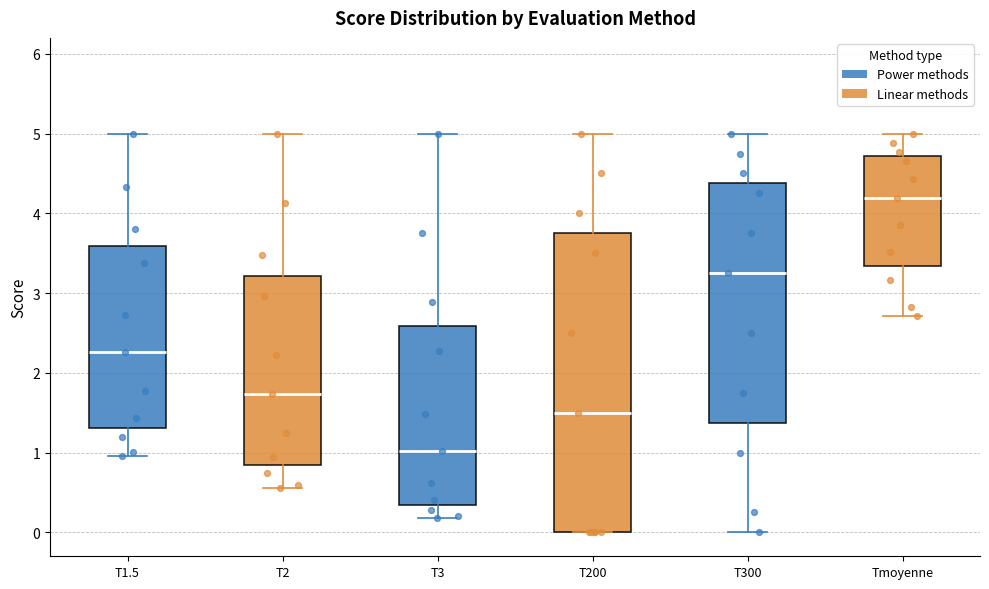

Reading left to right, transcribe this box plot: for each box, give where its median line is, the range the box spans, and where its two whiskers end, as read against the y-axis. The values are not printed on the chart, so give them approximately, as read against the axis.

T1.5: median 2.3, box 1.3 to 3.6, whiskers 1.0 to 5.0
T2: median 1.7, box 0.8 to 3.2, whiskers 0.6 to 5.0
T3: median 1.0, box 0.3 to 2.6, whiskers 0.2 to 5.0
T200: median 1.5, box 0.0 to 3.8, whiskers 0.0 to 5.0
T300: median 3.3, box 1.4 to 4.4, whiskers 0.0 to 5.0
Tmoyenne: median 4.2, box 3.3 to 4.7, whiskers 2.7 to 5.0